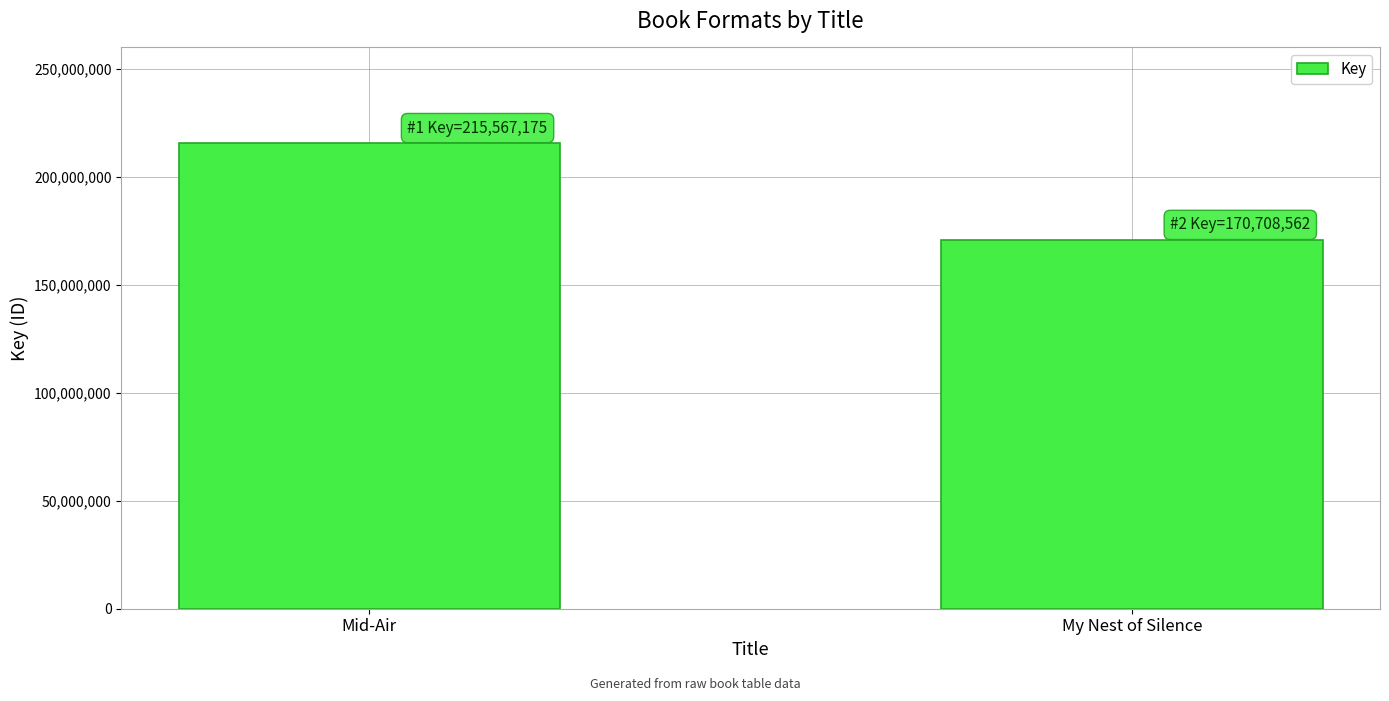

Which label corresponds to the largest value in the chart?

Mid-Air